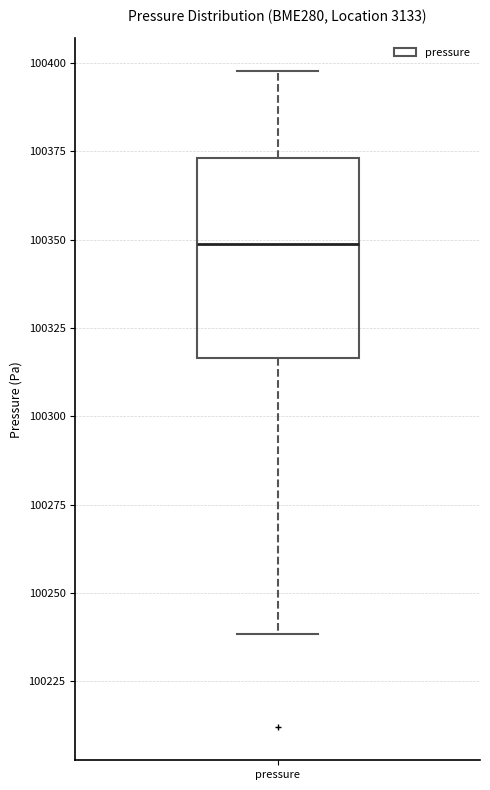

Where does the lower whisker of the box for pressure end on the y-axis? The values are not printed on the chart, so give them approximately, as read against the axis.

100240